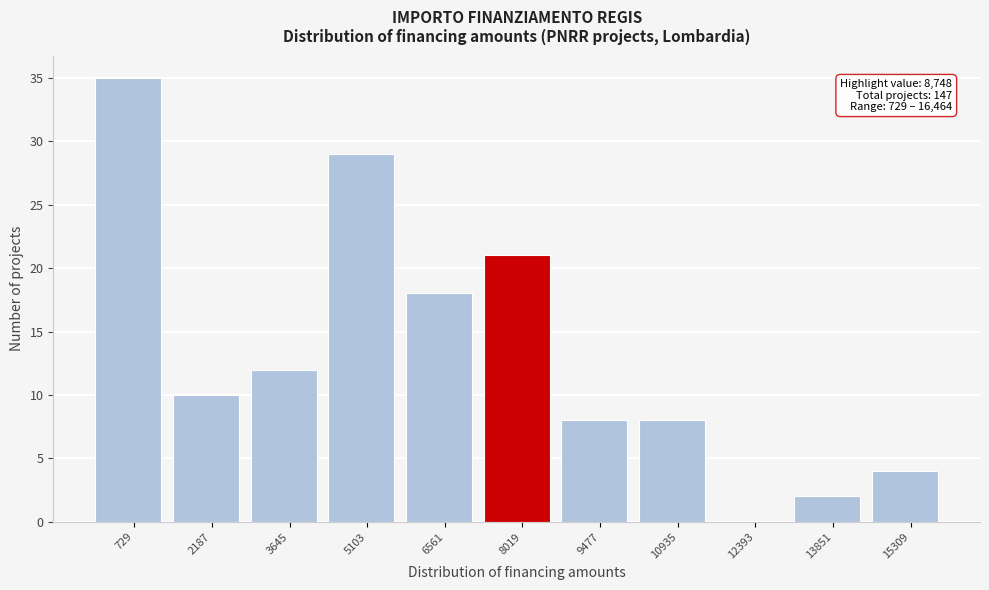

Reading left to right, transcribe all the data shown in this chart.

729=35	2187=10	3645=12	5103=29	6561=18	8019=21	9477=8	10935=8	12393=0	13851=2	15309=4